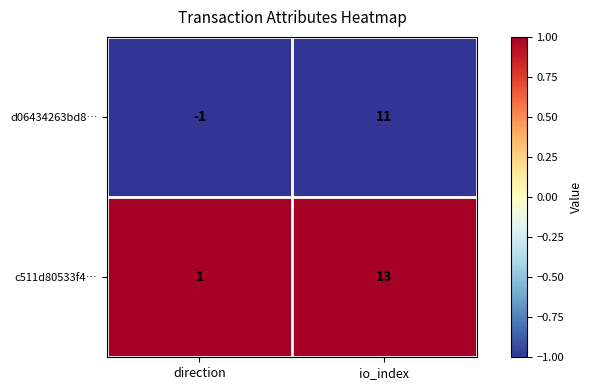

Rank the series at direction from highest to lowest value.

c511d80533f4…, d06434263bd8…